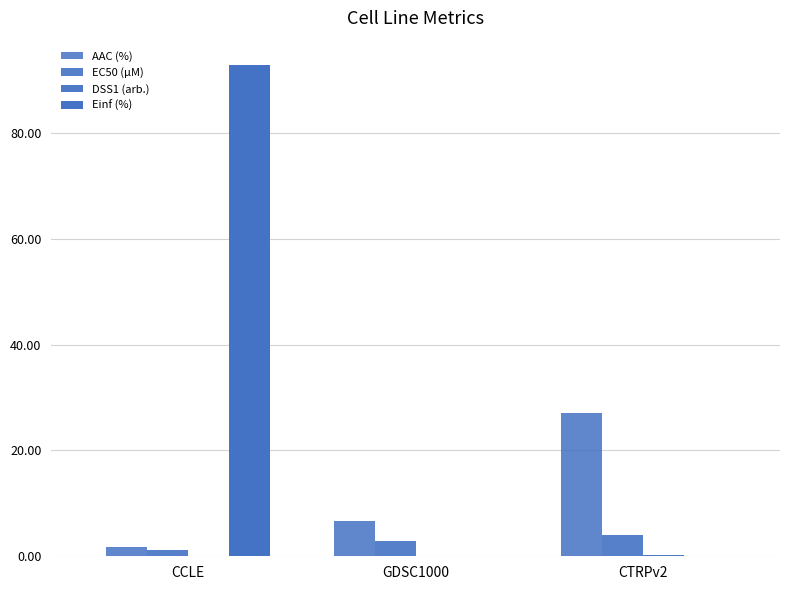

Are the bars horizontal?

No